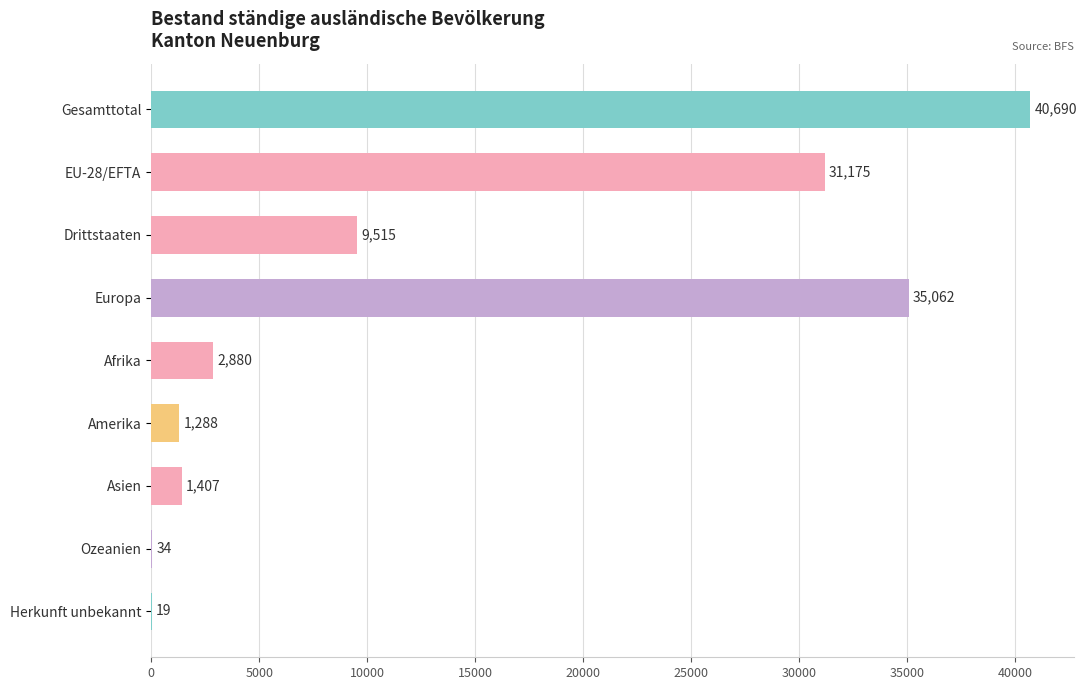

Does the chart contain stacked bars?

No